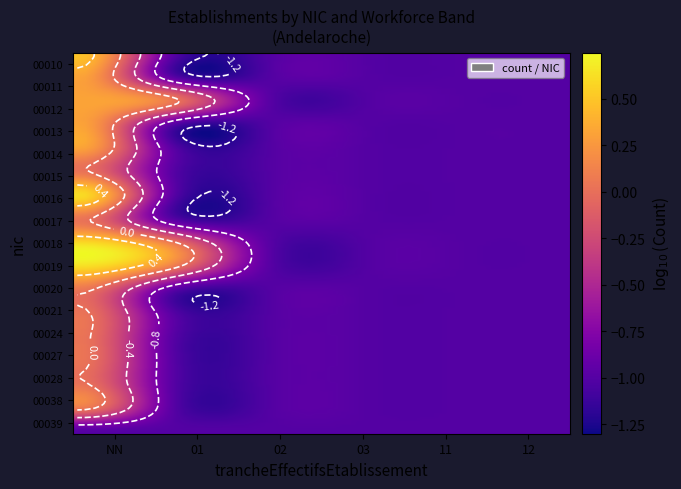

Reading right to left, extract all data points from this chart.

00010: 0	0	0	0	0	3
00011: 0	0	0	0	0	2
00012: 0	0	0	0	1	2
00013: 0	0	0	0	0	2
00014: 0	0	0	0	0	2
00015: 0	0	0	0	0	1
00016: 0	0	0	0	0	4
00017: 0	0	0	0	0	1
00018: 0	0	0	0	1	4
00019: 0	0	0	0	1	4
00020: 0	0	0	0	0	1
00021: 0	0	0	0	0	1
00024: 0	0	0	0	0	1
00027: 0	0	0	0	0	1
00028: 0	0	0	0	0	1
00038: 0	0	0	0	0	1
00039: 0	0	0	0	0	0